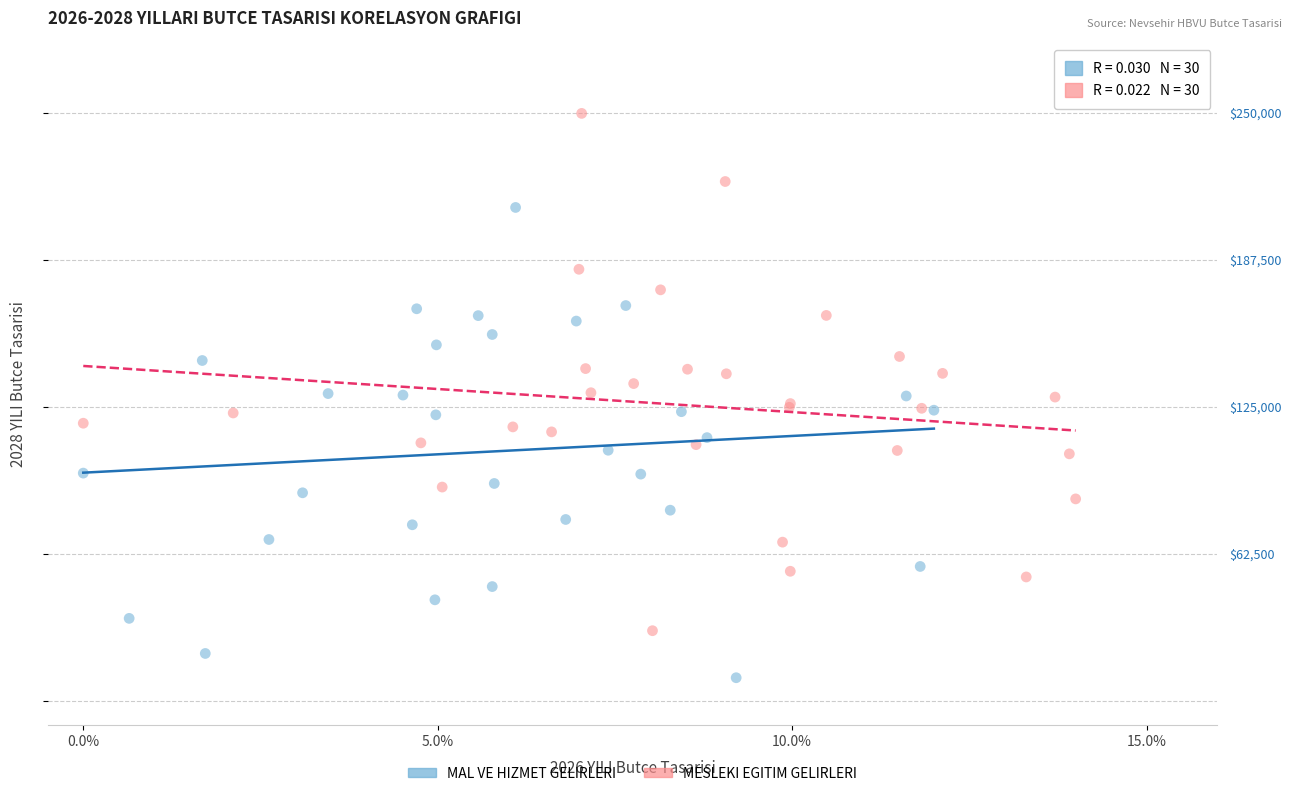

Which series reaches the minimum Y coordinate?

MAL VE HIZMET GELIRLERI